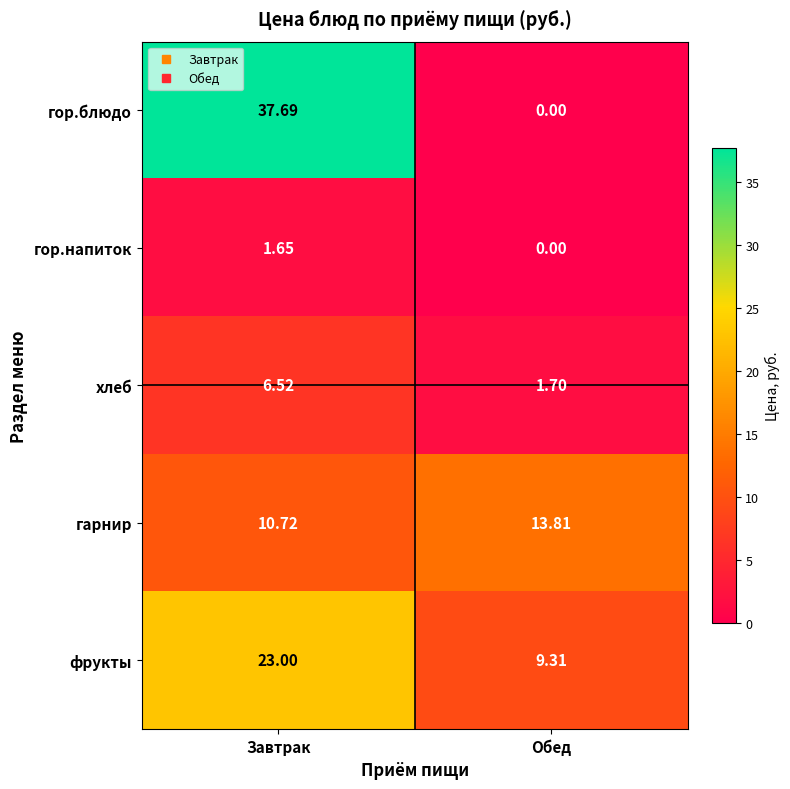

At which label is гор.блюдо closest to 18?

Обед